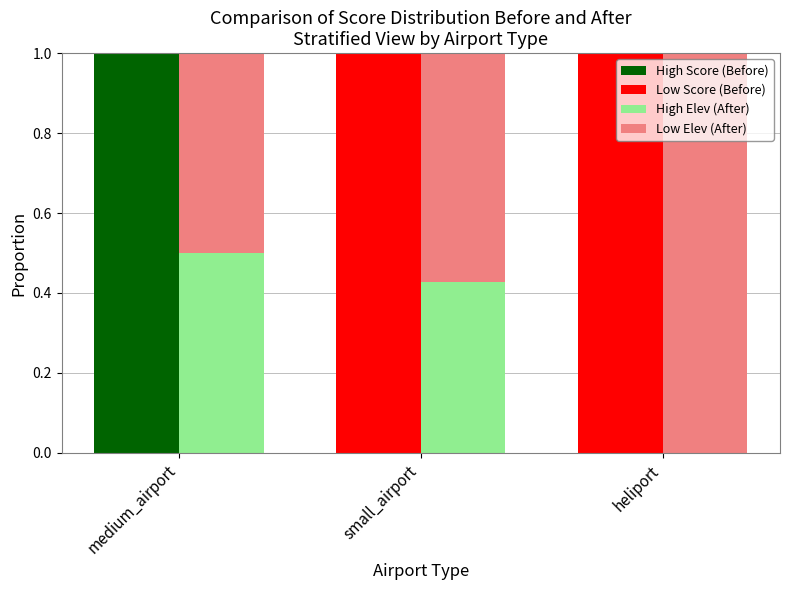

How many bars are there in each group?

4